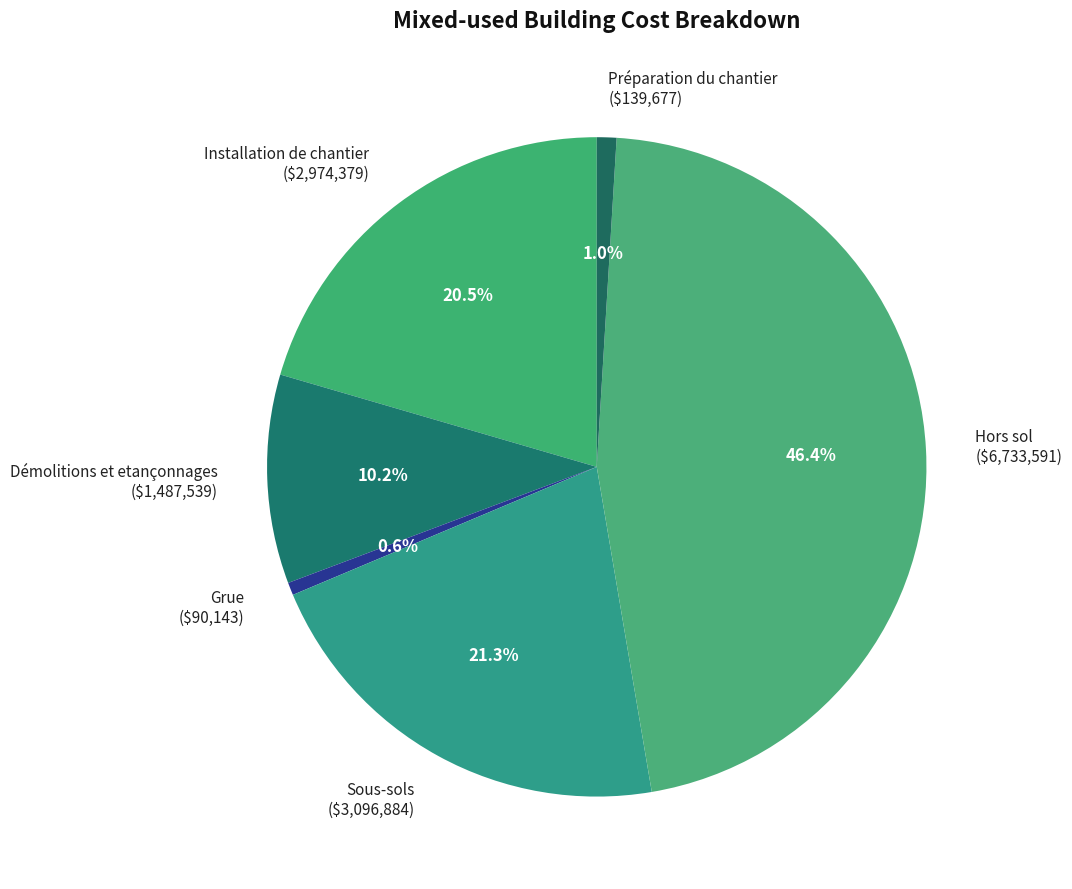

To the nearest percent, what is the difference between the Sous-sols and Préparation du chantier slice percentages?

20%